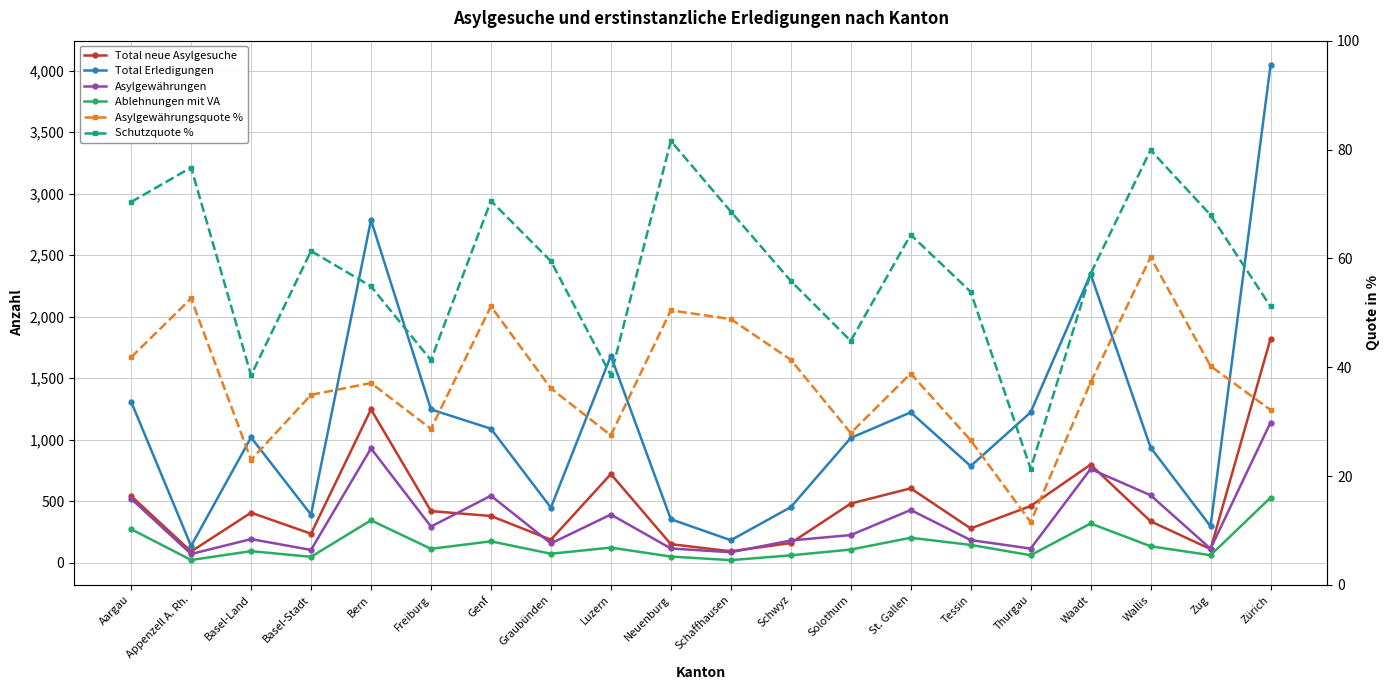

The Total neue Asylgesuche series shows 1820.0 at Zürich. True or false?

True